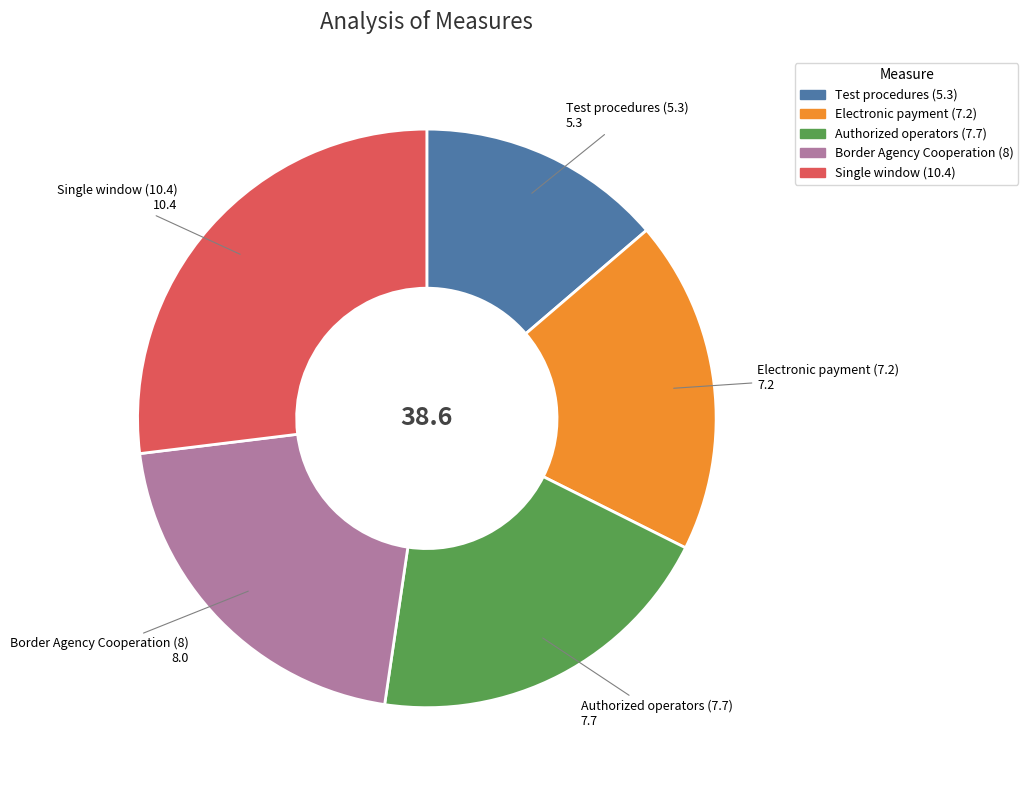

Between Border Agency Cooperation (8) and Single window (10.4), which is larger?

Single window (10.4)